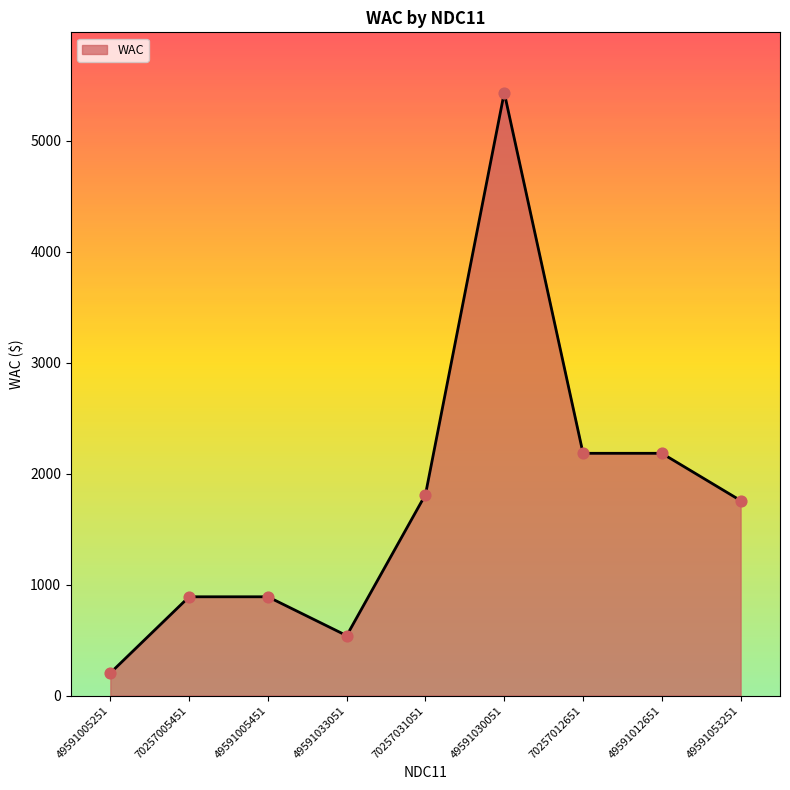

What is the change in value from 70257031051 to 49591030051?

+3621.3